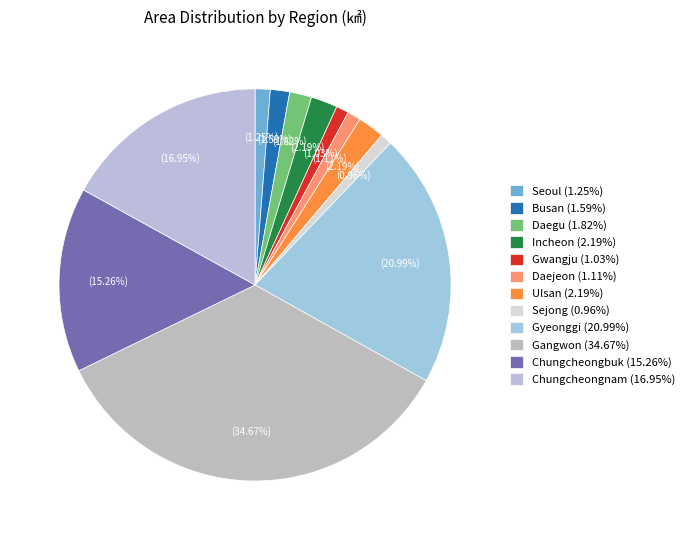

What percentage is the Busan slice, to the nearest percent?

2%